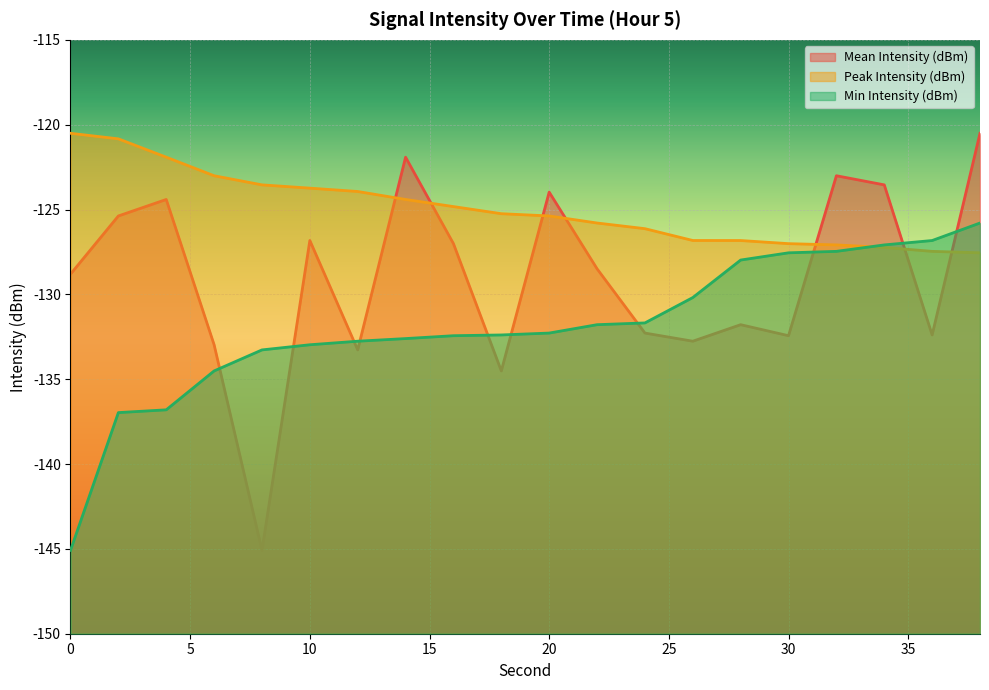

Which series has the largest range (max minus min)?

Mean Intensity (dBm)